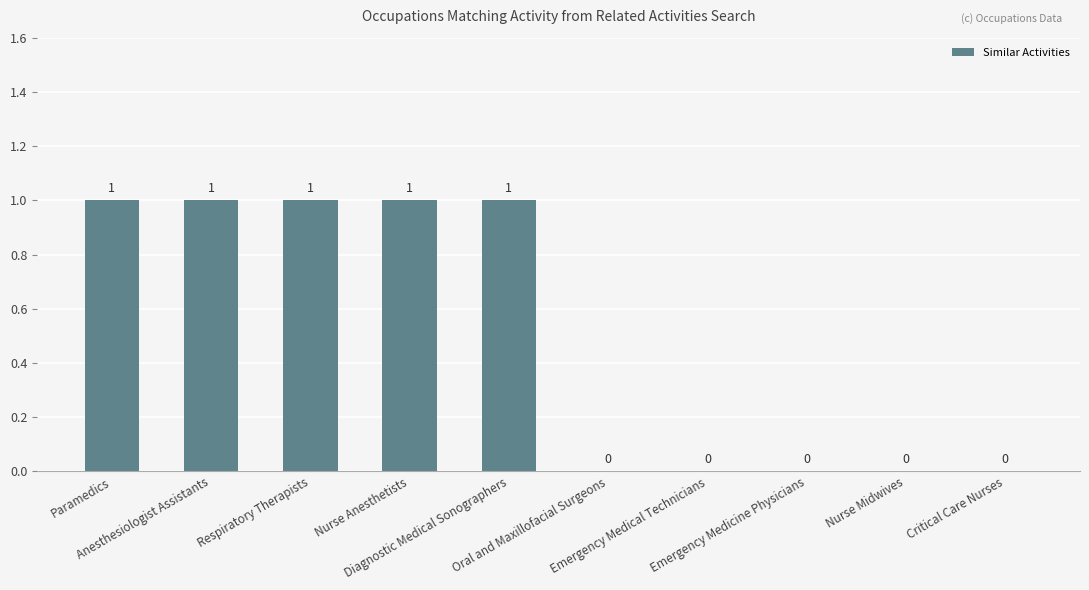

What is the sum of all values?

5